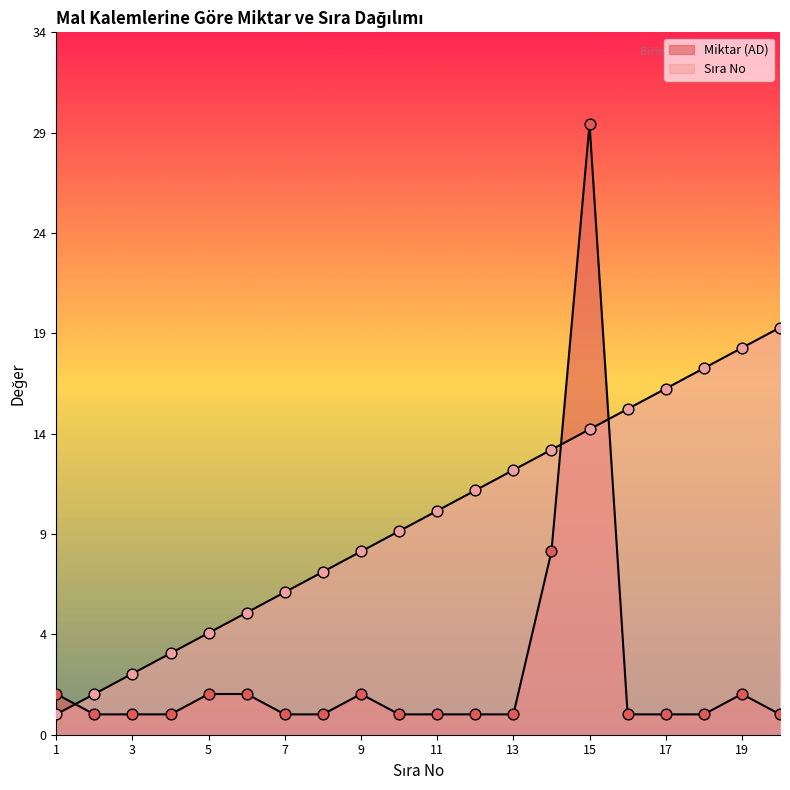

What is the total value across all series at 20?

21